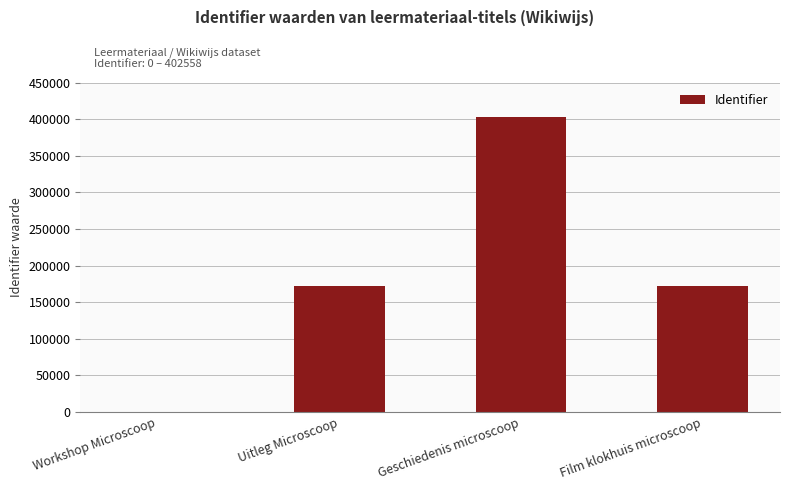

What is the average value?

186876